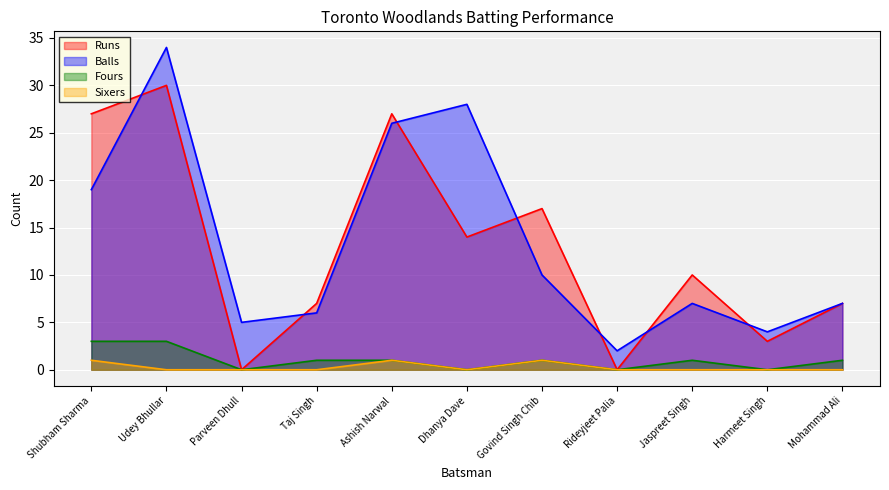

At how many categories does at least one series exceed 28?

1